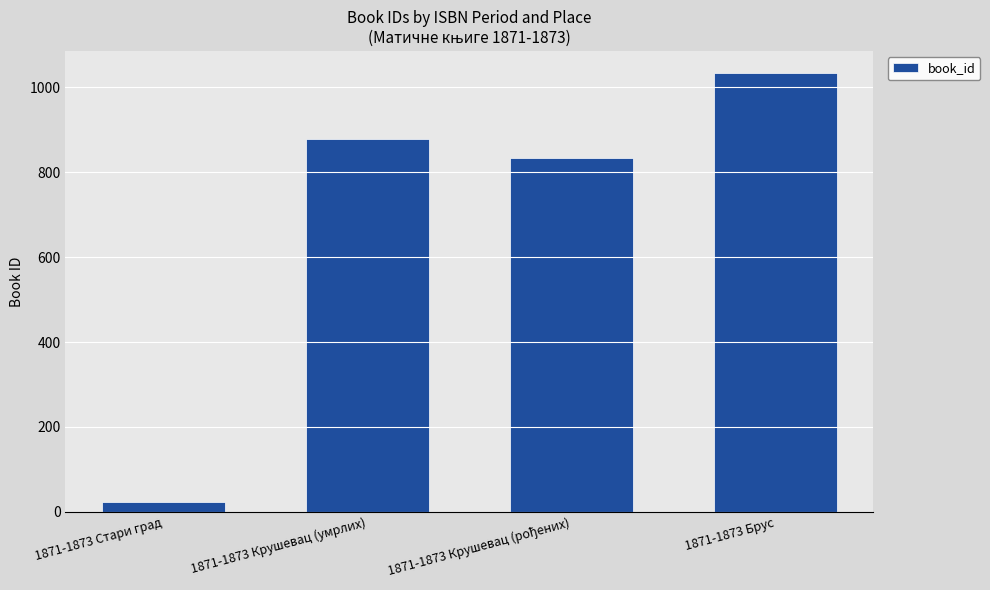

Reading left to right, what are all the values shown in this chart?

24	879	834	1034